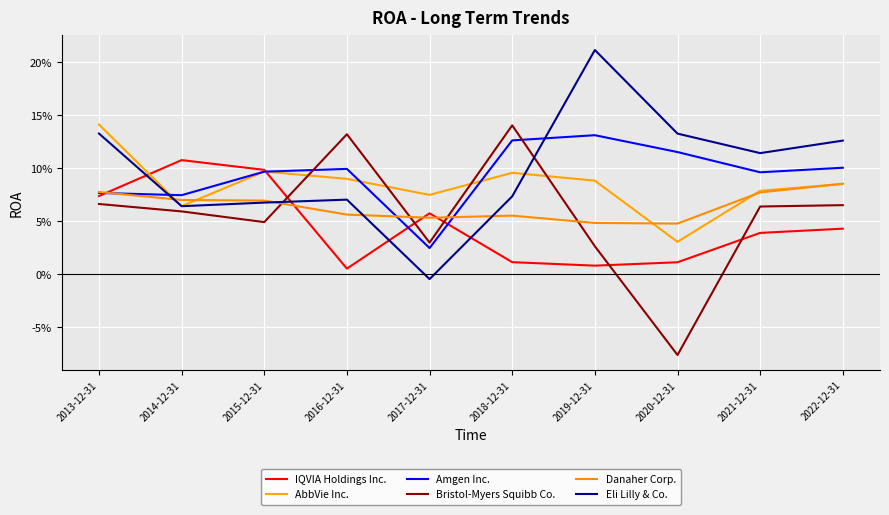

What are all the series names shown in the legend?

IQVIA Holdings Inc., AbbVie Inc., Amgen Inc., Bristol-Myers Squibb Co., Danaher Corp., Eli Lilly & Co.